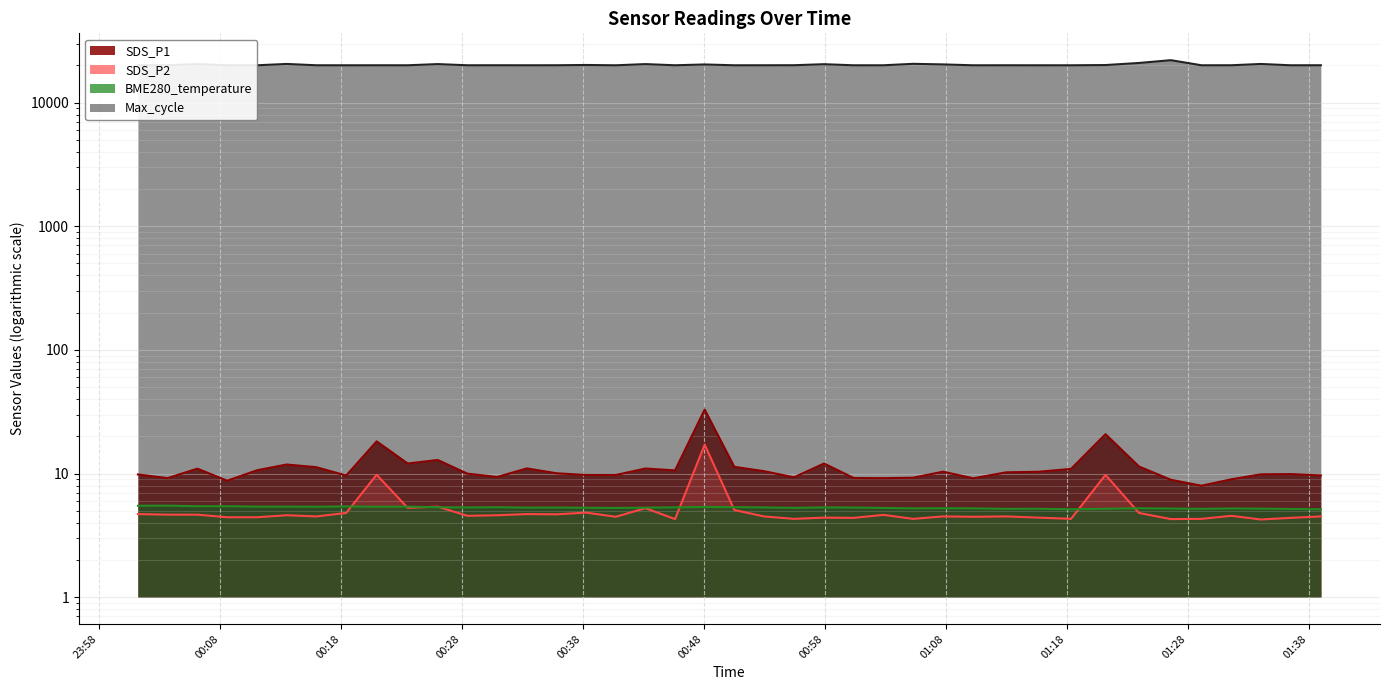

How many lines are shown in the chart?

4